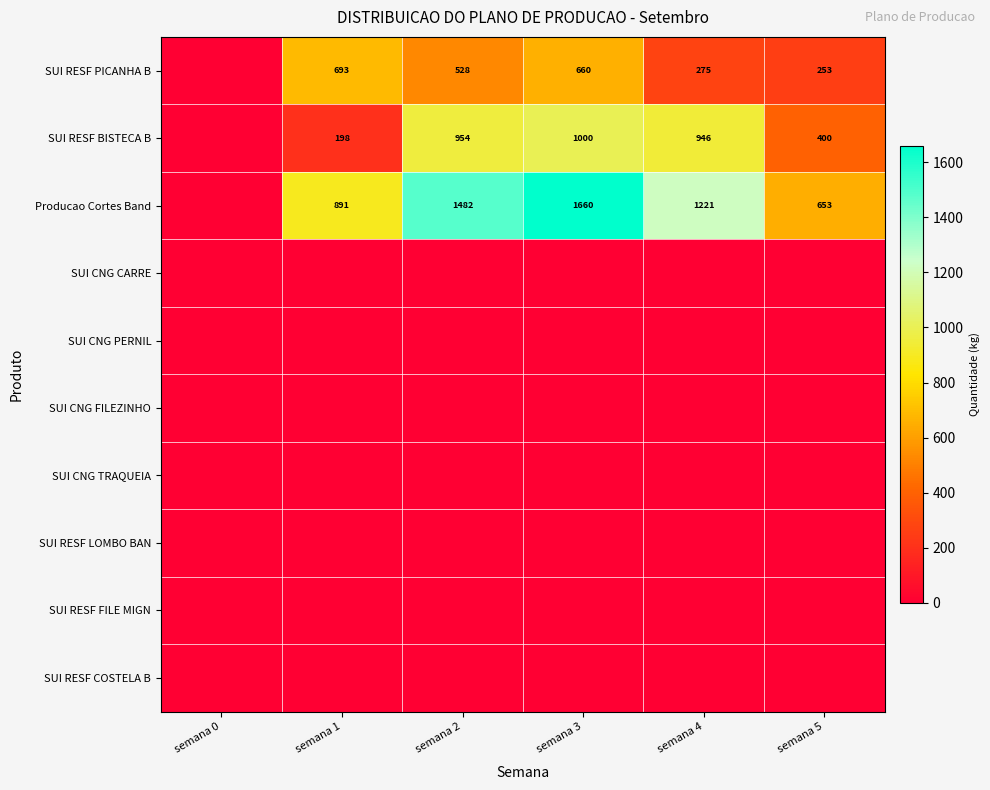

What is the difference between the Producao Cortes Band values at semana 2 and semana 4?

261